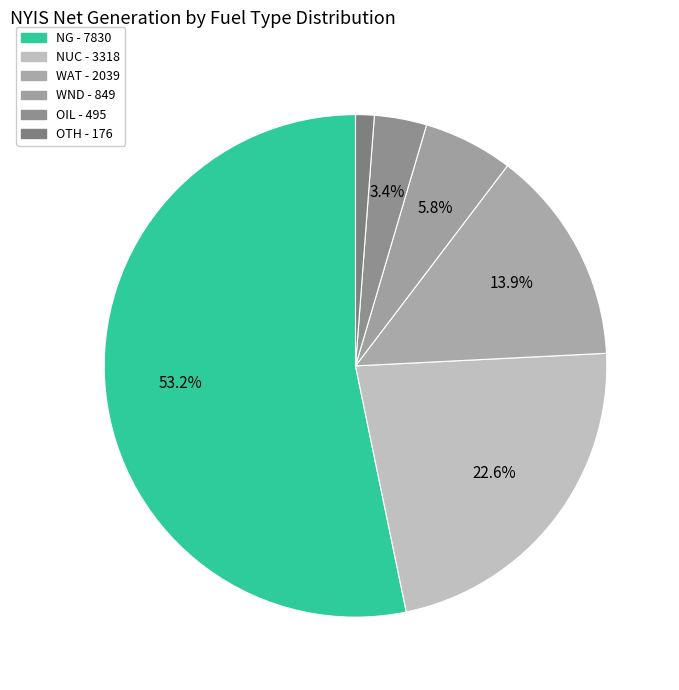

Which slice represents more than half of the pie?

NG